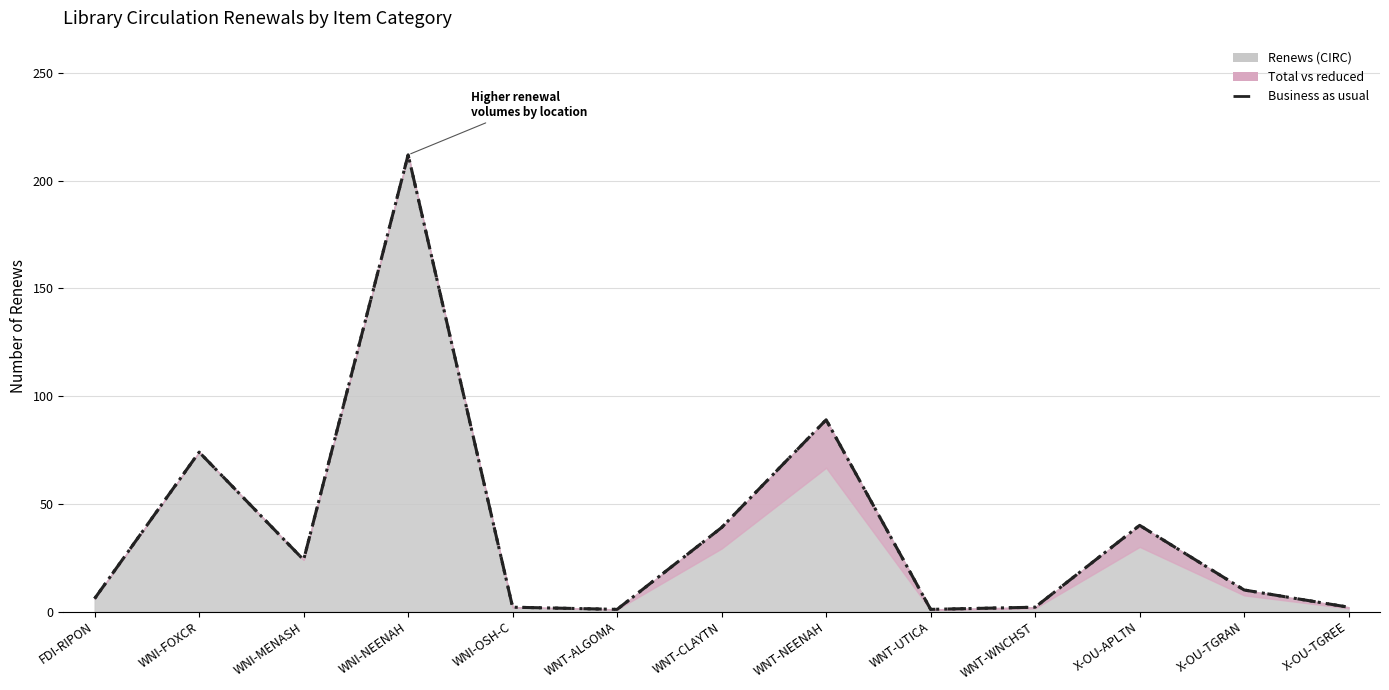

True or false: Total and Renews intersect in this chart.

False